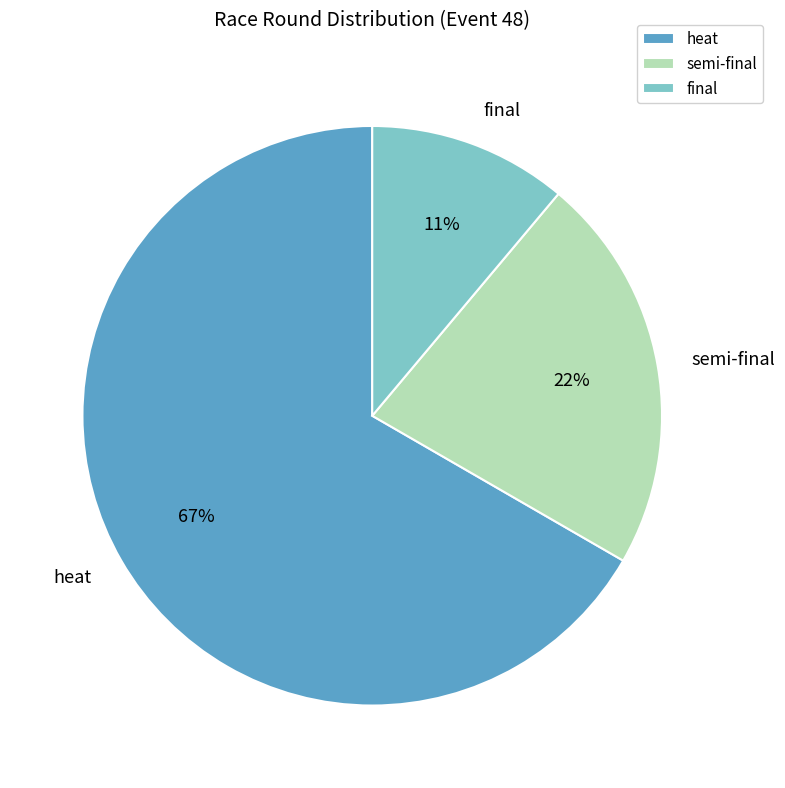

Between final and heat, which is larger?

heat